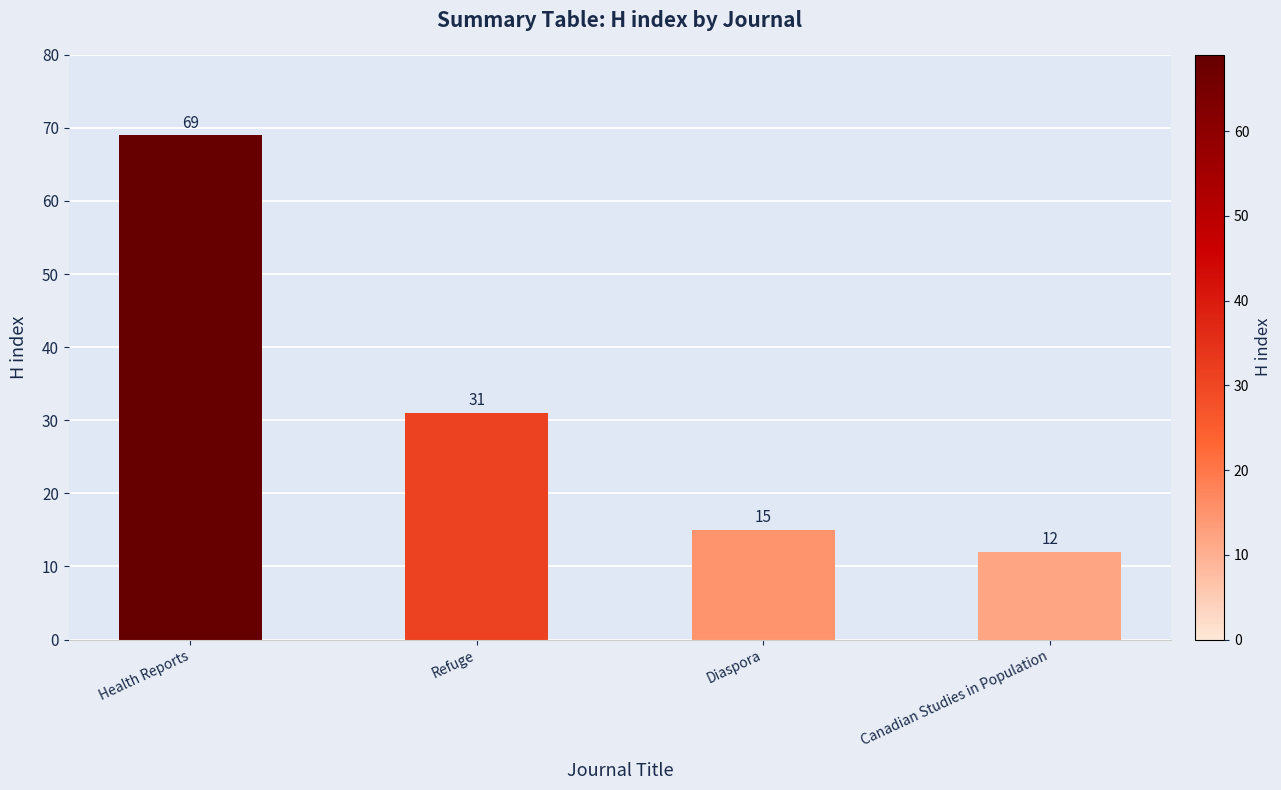

What is the difference between the maximum and minimum values?

57